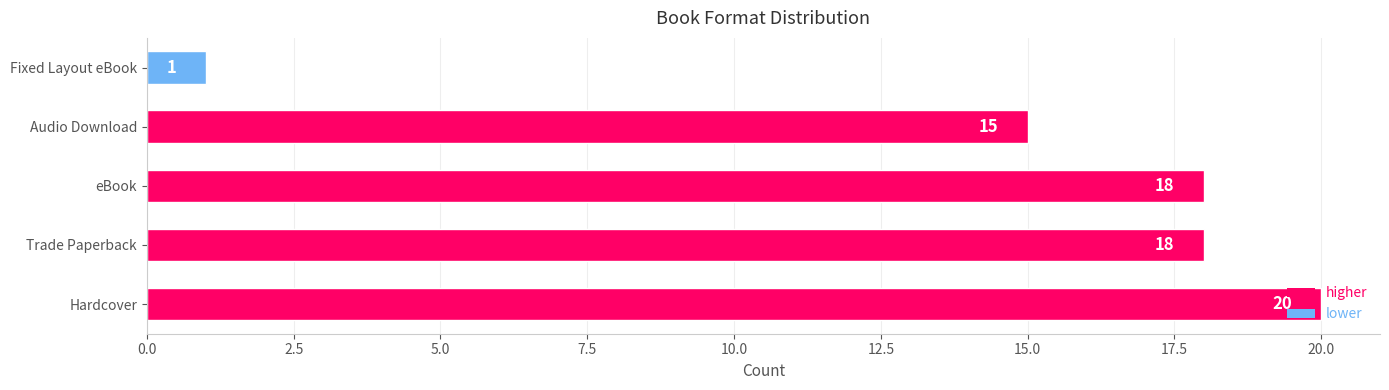

At which category does the chart reach its minimum across all series?

Fixed Layout eBook